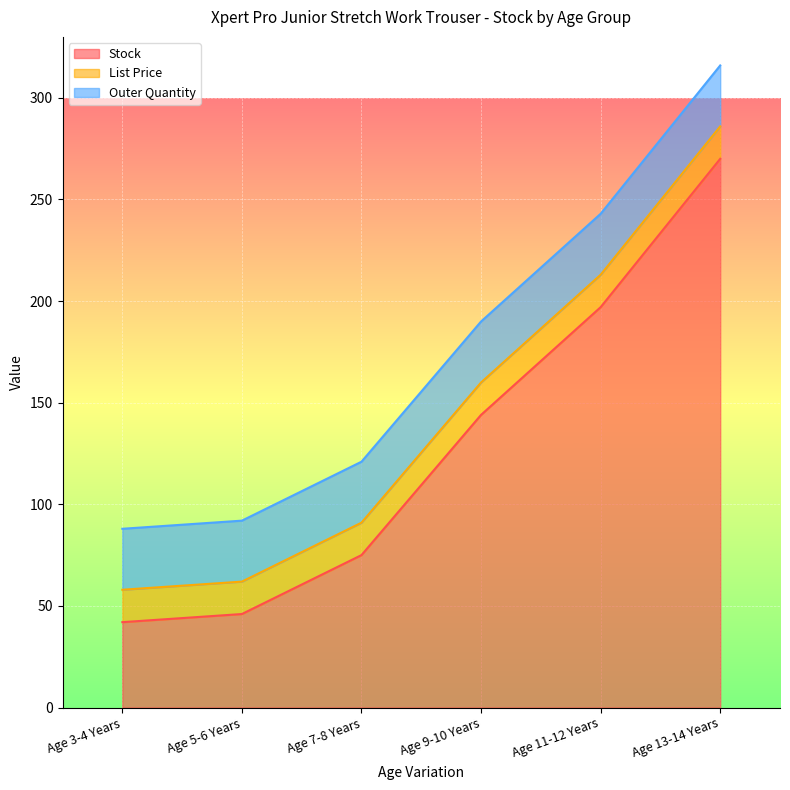

The value of Stock at Age 3-4 Years is 12.1. True or false?

False